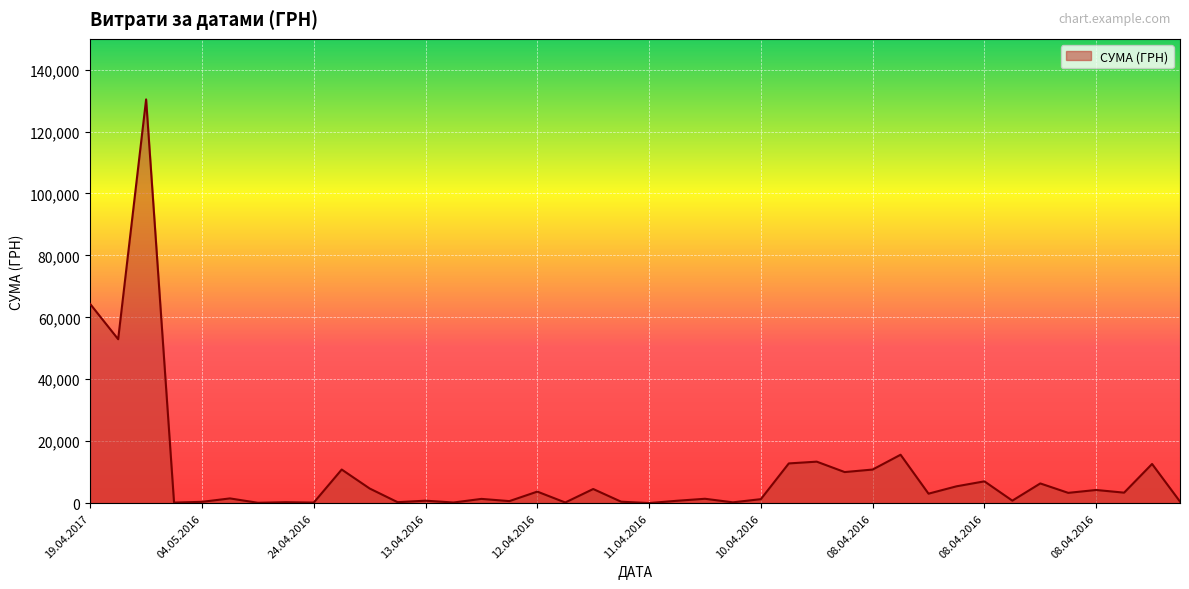

What is the maximum value shown in the chart?

130379.7